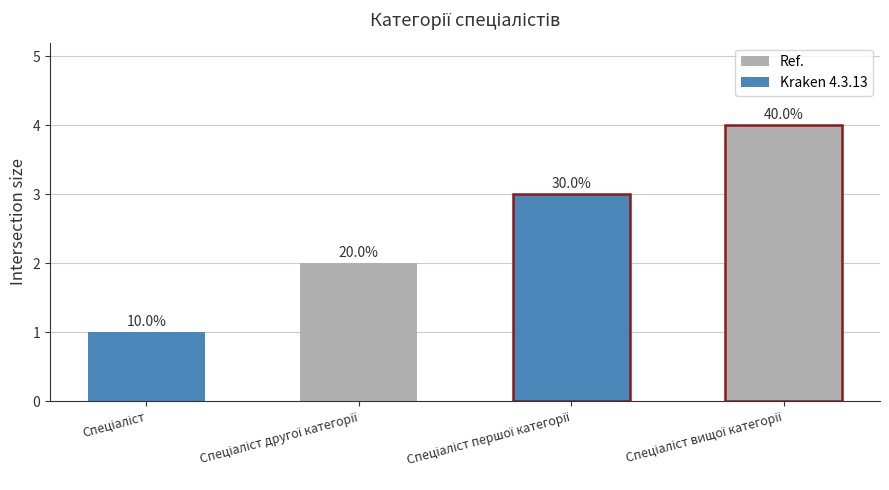

Does the chart contain any negative values?

No